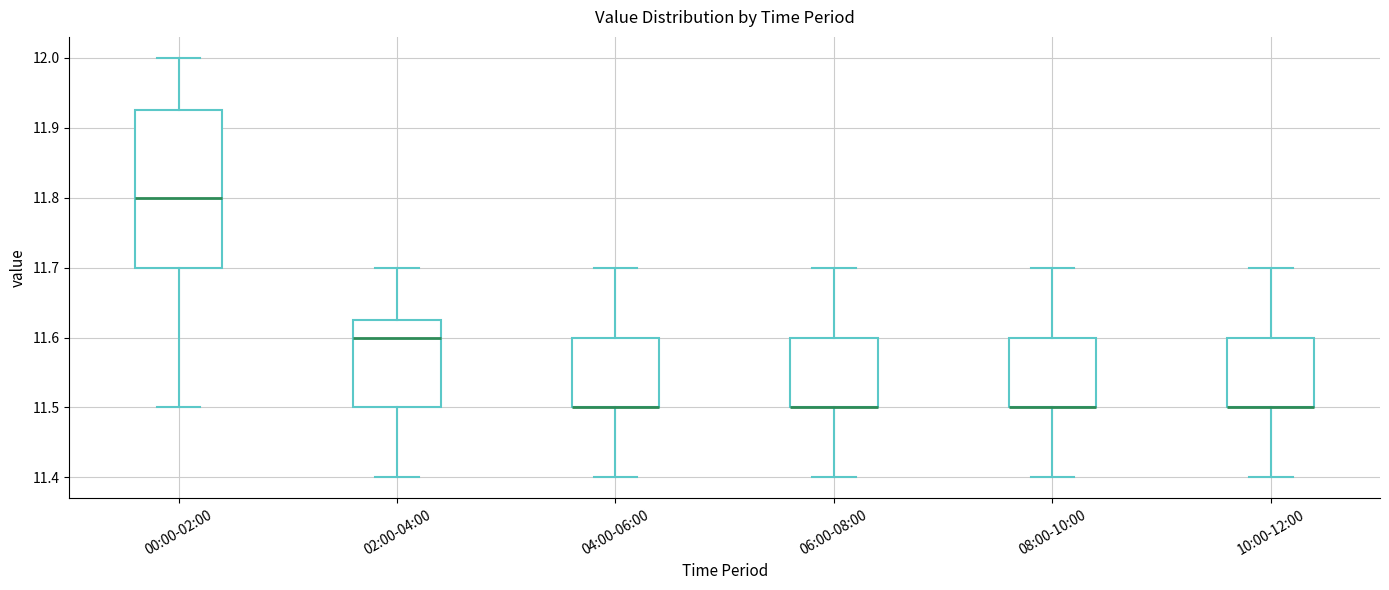

Reading left to right, transcribe this box plot: for each box, give where its median line is, the range the box spans, and where its two whiskers end, as read against the y-axis. The values are not printed on the chart, so give them approximately, as read against the axis.

00:00-02:00: median 11.80, box 11.70 to 11.93, whiskers 11.50 to 12.00
02:00-04:00: median 11.60, box 11.50 to 11.63, whiskers 11.40 to 11.70
04:00-06:00: median 11.50 (drawn on the box's lower edge), box 11.50 to 11.60, whiskers 11.40 to 11.70
06:00-08:00: median 11.50 (drawn on the box's lower edge), box 11.50 to 11.60, whiskers 11.40 to 11.70
08:00-10:00: median 11.50 (drawn on the box's lower edge), box 11.50 to 11.60, whiskers 11.40 to 11.70
10:00-12:00: median 11.50 (drawn on the box's lower edge), box 11.50 to 11.60, whiskers 11.40 to 11.70